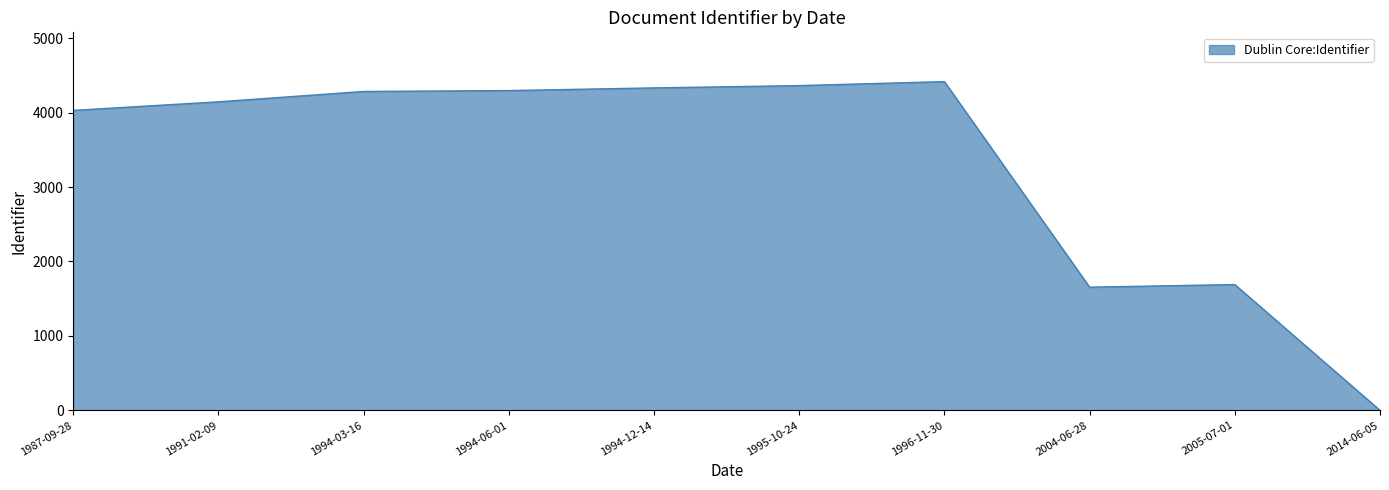

What is the ratio of the value at 1995-10-24 to the value at 1994-06-01?

1.0